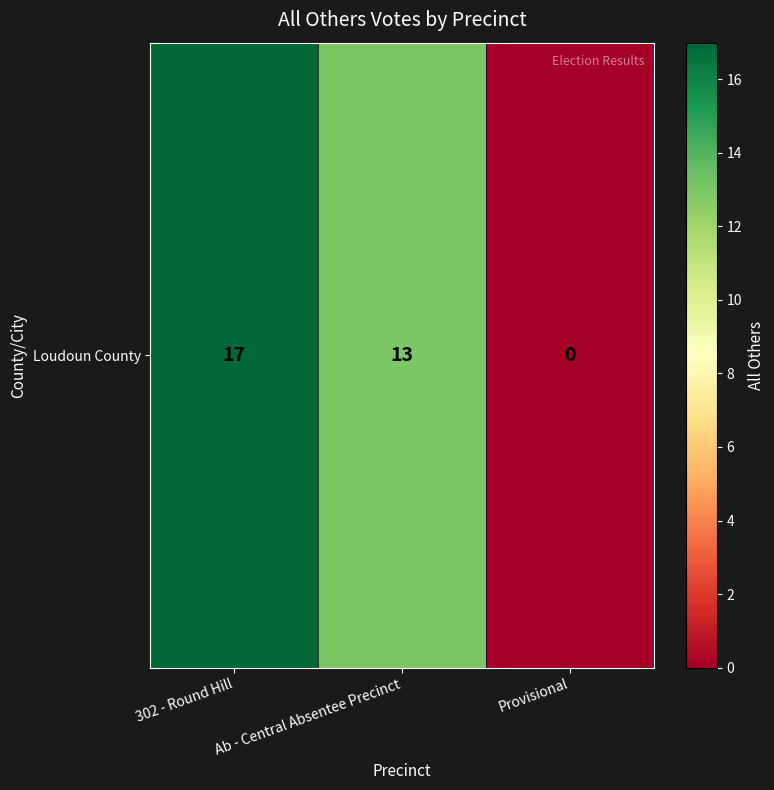

Rank the categories by value from lowest to highest.

Provisional, Ab - Central Absentee Precinct, 302 - Round Hill